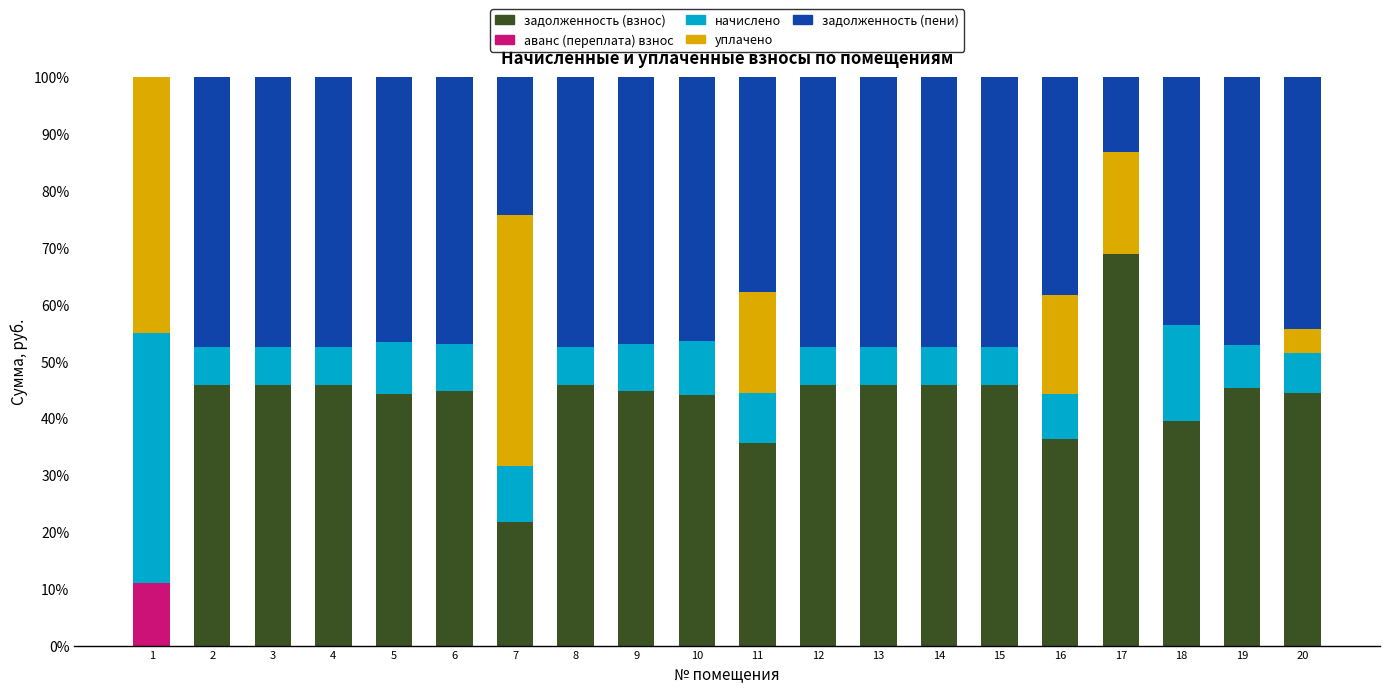

What is the maximum value for задолженность (взнос)?

68.8